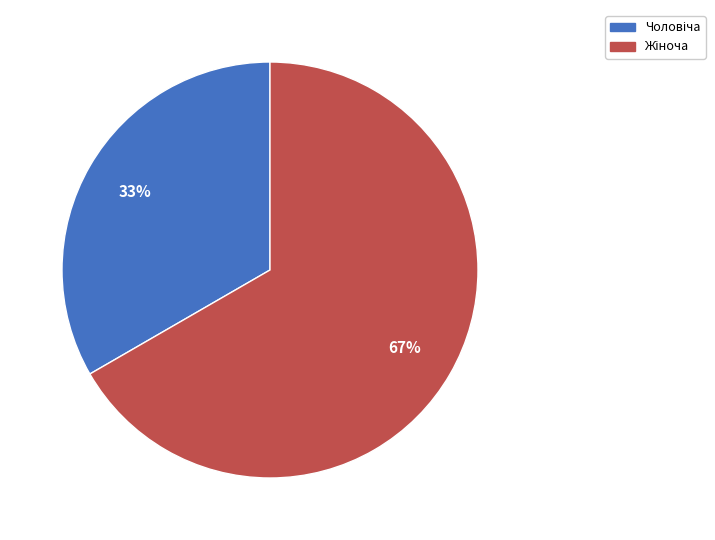

To the nearest percent, what is the average slice percentage?

50%